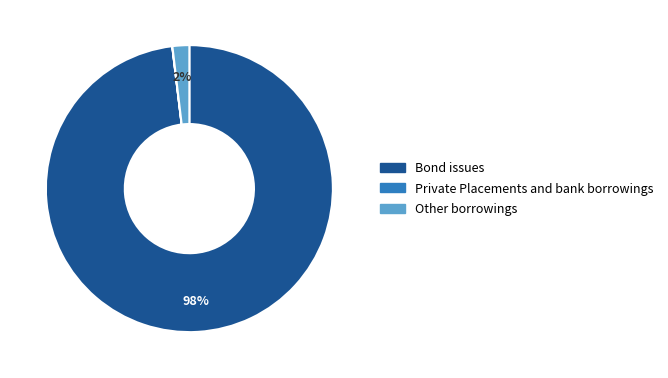

To the nearest percent, what is the difference between the largest and smallest slice percentages?

98%